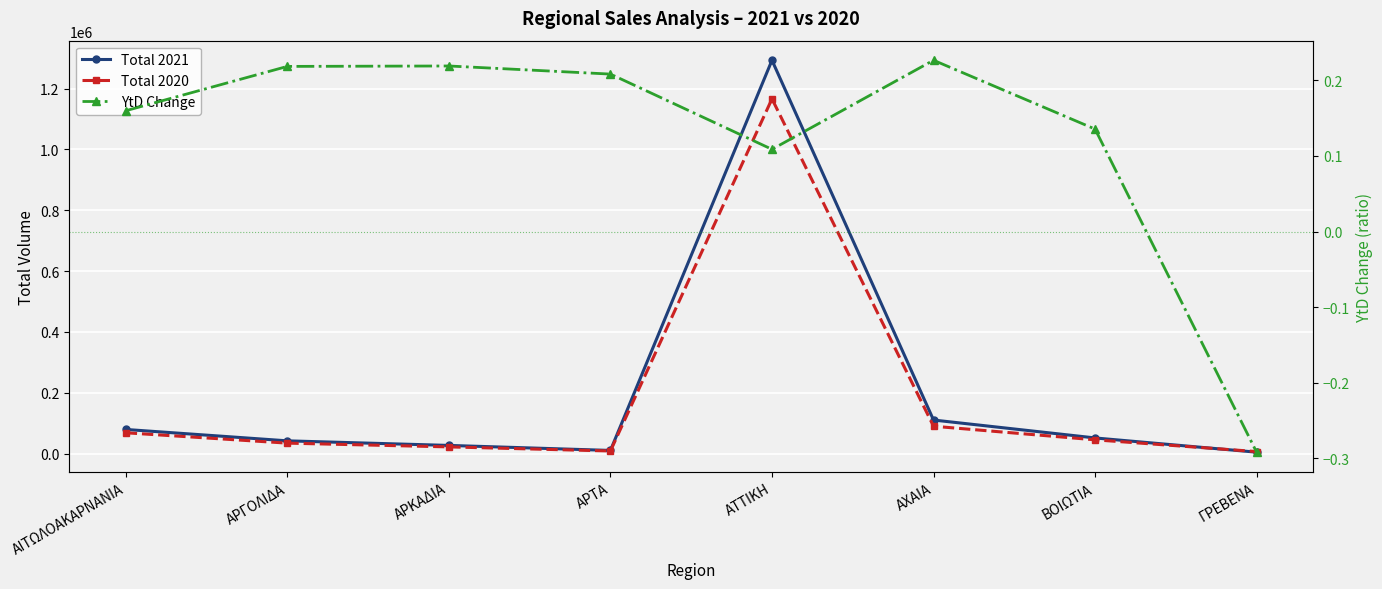

True or false: Total 2020 and Total 2021 intersect in this chart.

True